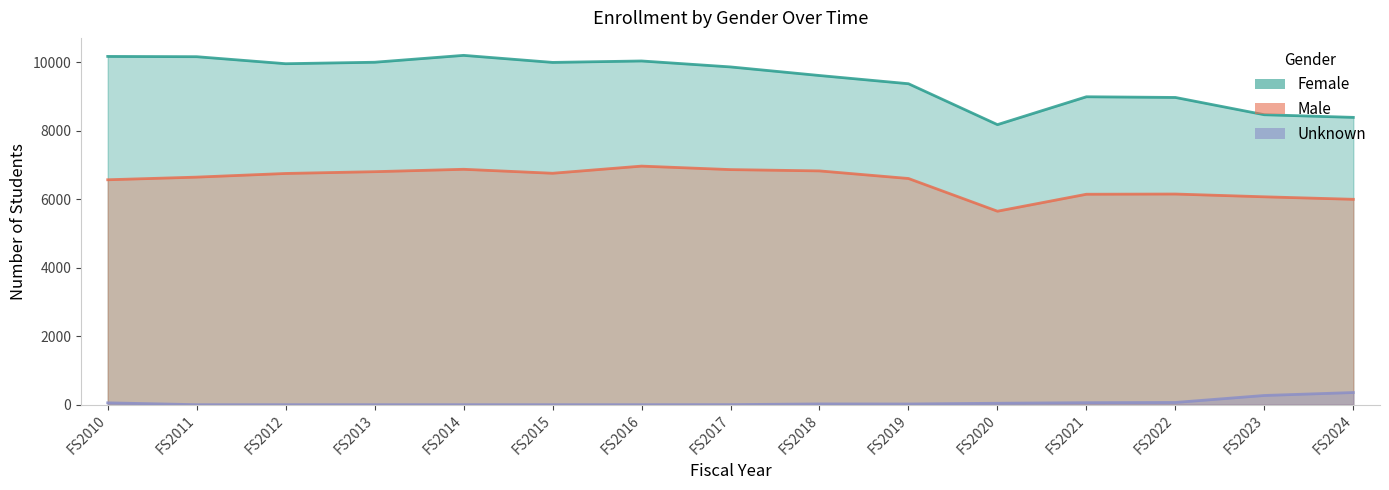

Reading left to right, list all the values displayed in this chart.

Female: 10176	10168	9963	10006	10207	10001	10043	9869	9618	9378	8183	8997	8977	8472	8395
Male: 6572	6649	6756	6808	6878	6762	6971	6869	6831	6609	5653	6149	6155	6074	6001
Unknown: 54	0	0	0	0	0	0	2	22	20	42	59	65	269	355